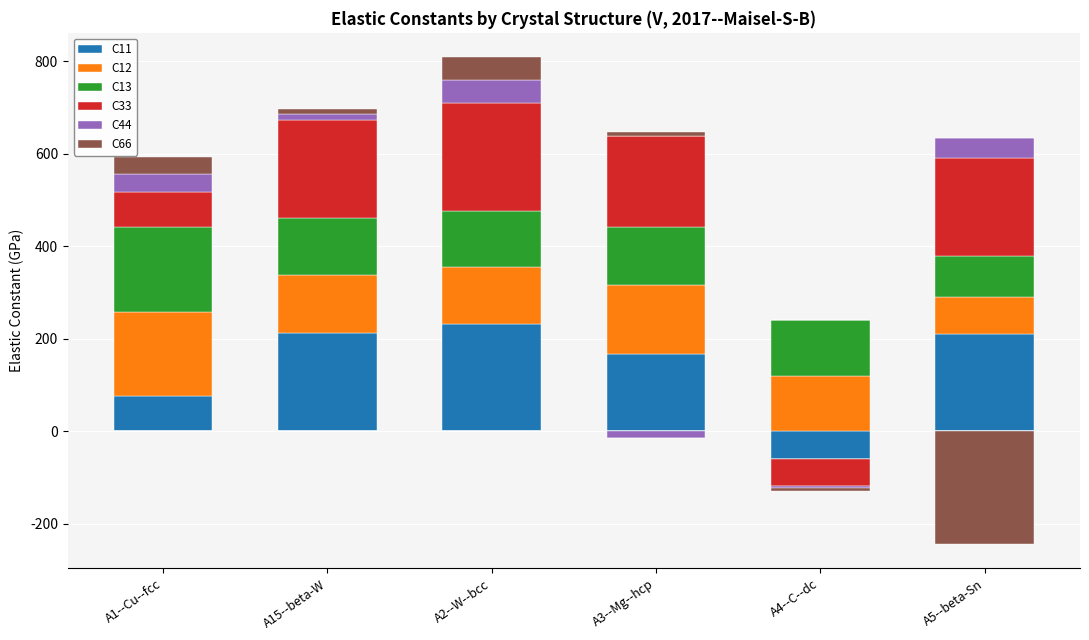

Is the value of C12 at A2--W--bcc greater than the value of C11 at A2--W--bcc?

No